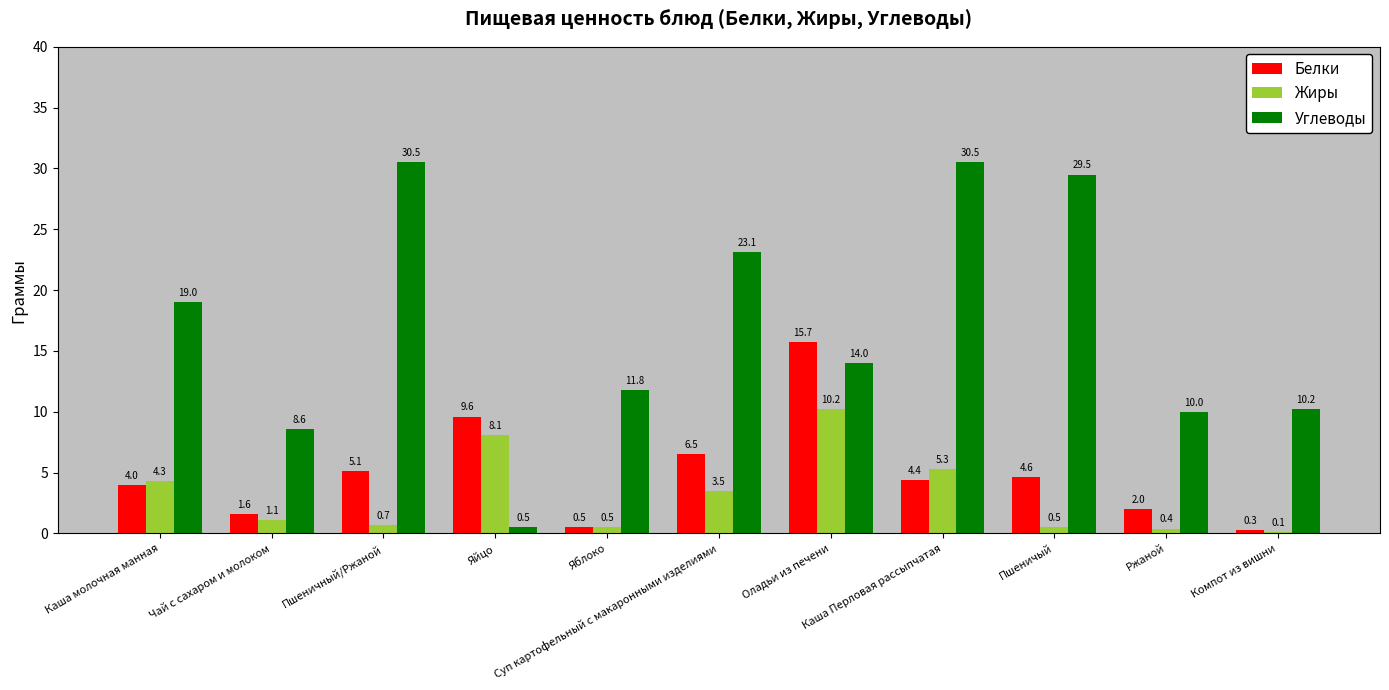

What is the spread (max minus min) of values at Пшеничный/Ржаной?

29.8